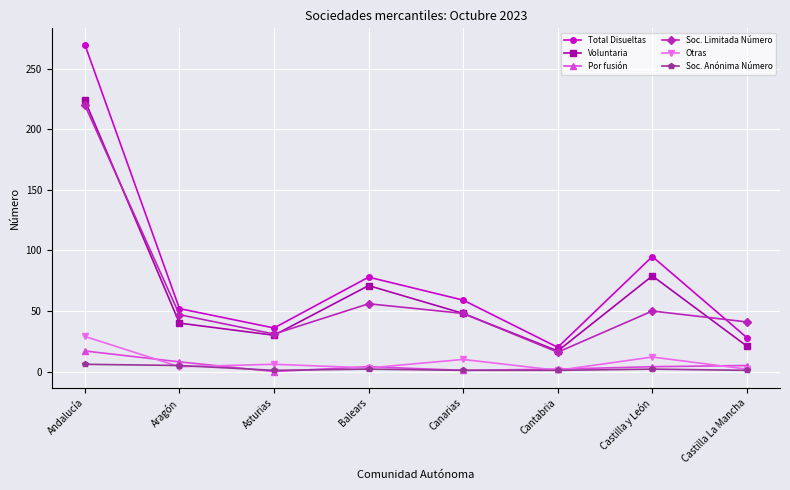

What is the label of the 4th point from the right?

Canarias